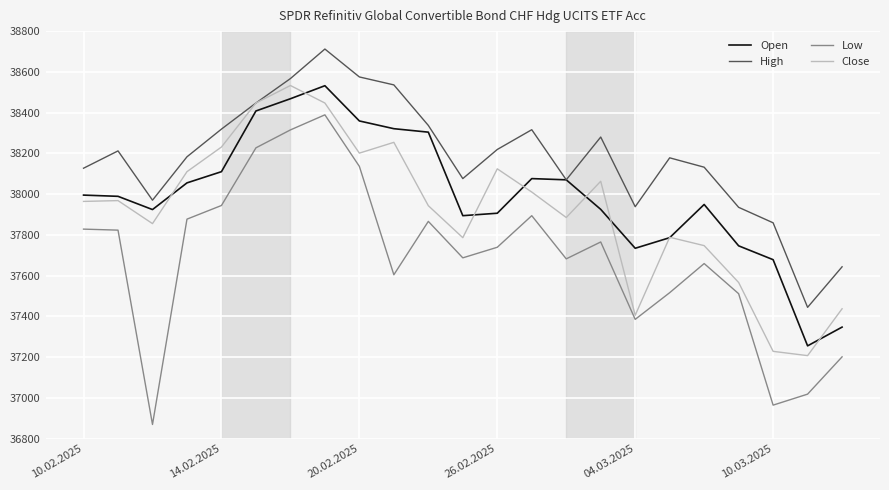

What are all the series names shown in the legend?

Open, High, Low, Close